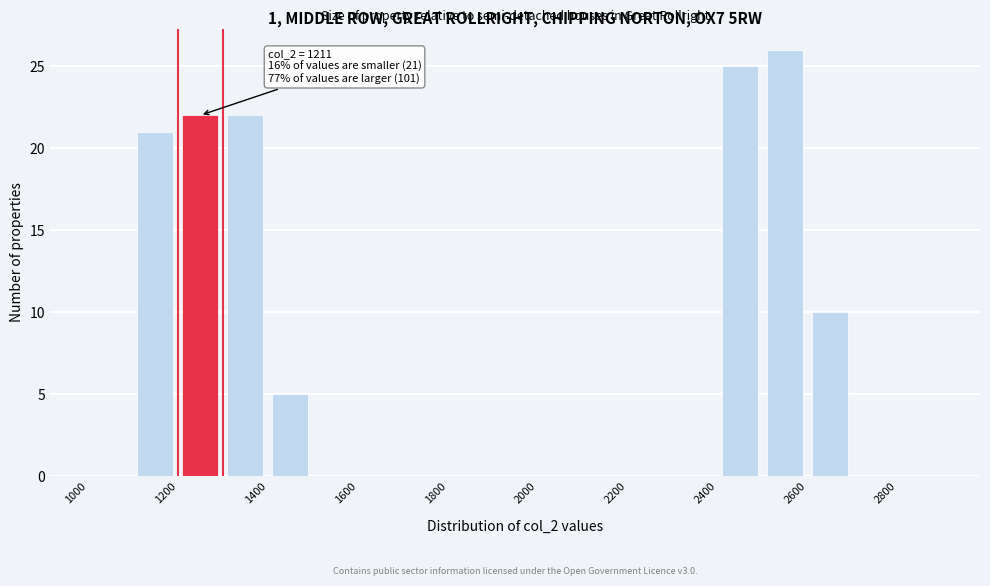

Over which range of the x-axis is the bar tallest?

2500 to 2600